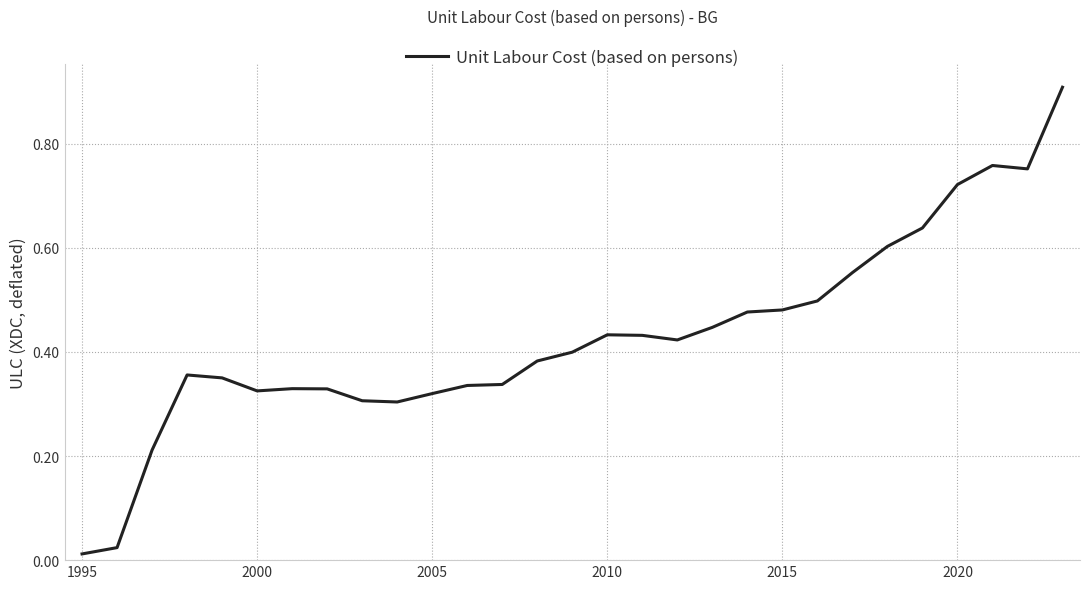

What is the maximum value shown in the chart?

0.9